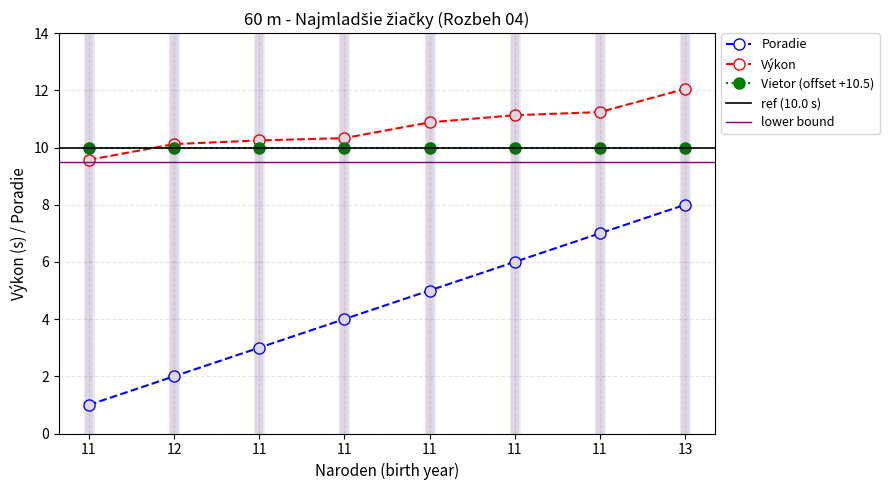

What is the maximum value shown in the chart?

12.1